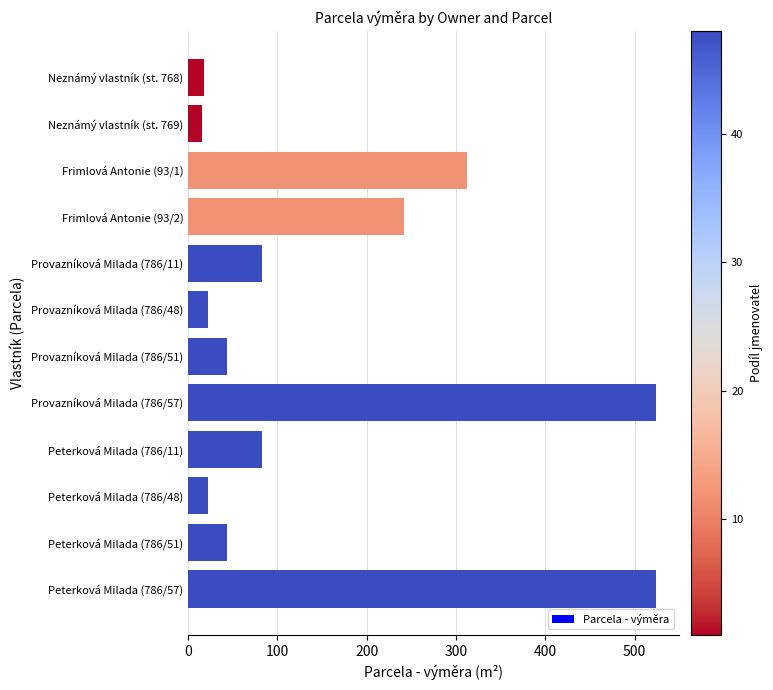

What is the value of the 4th bar from the top?

242